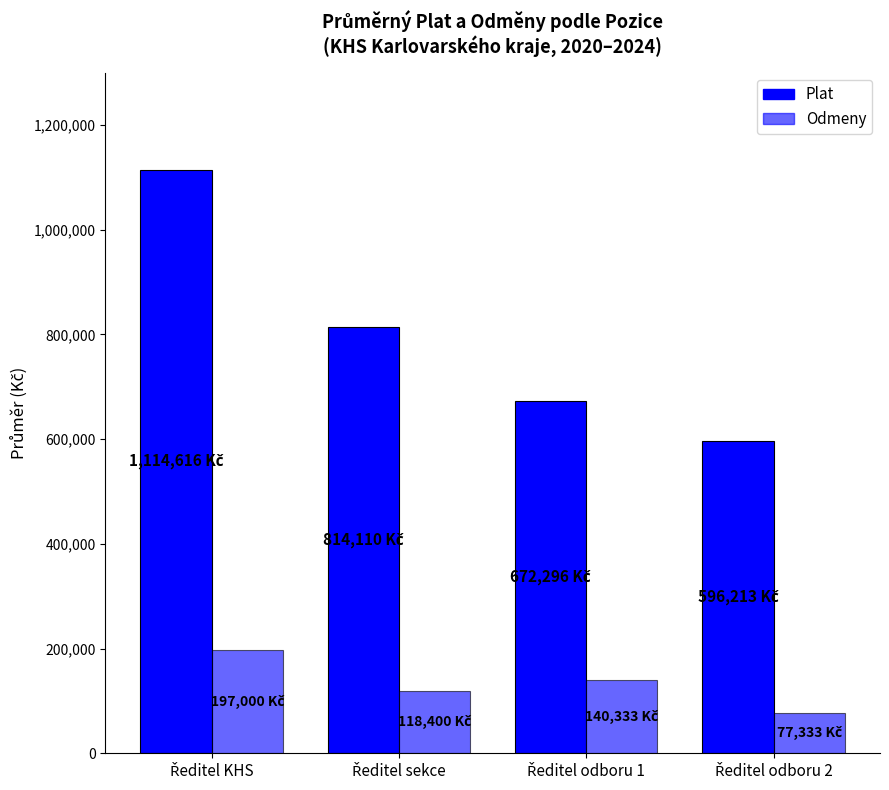

What is the label of the 2nd bar from the right?

Ředitel odboru 1